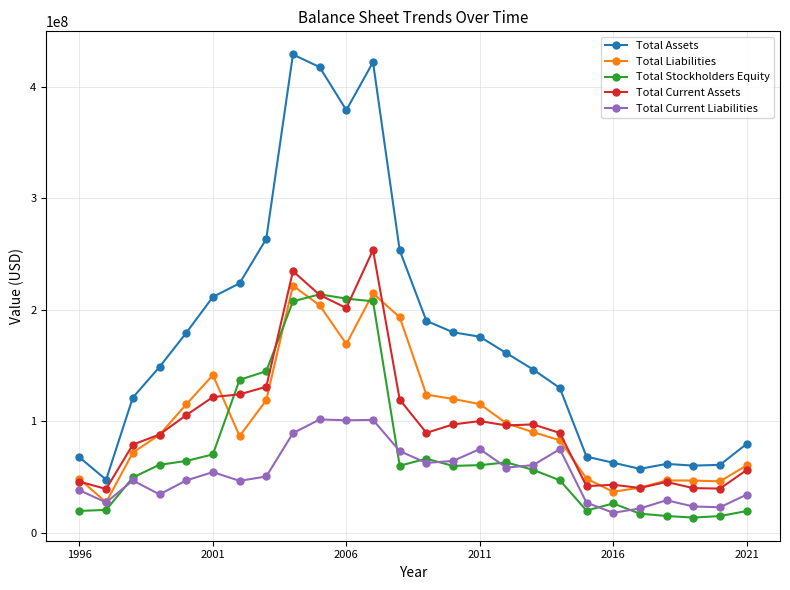

List the series in order of their peak value, highest first.

Total Assets, Total Current Assets, Total Liabilities, Total Stockholders Equity, Total Current Liabilities